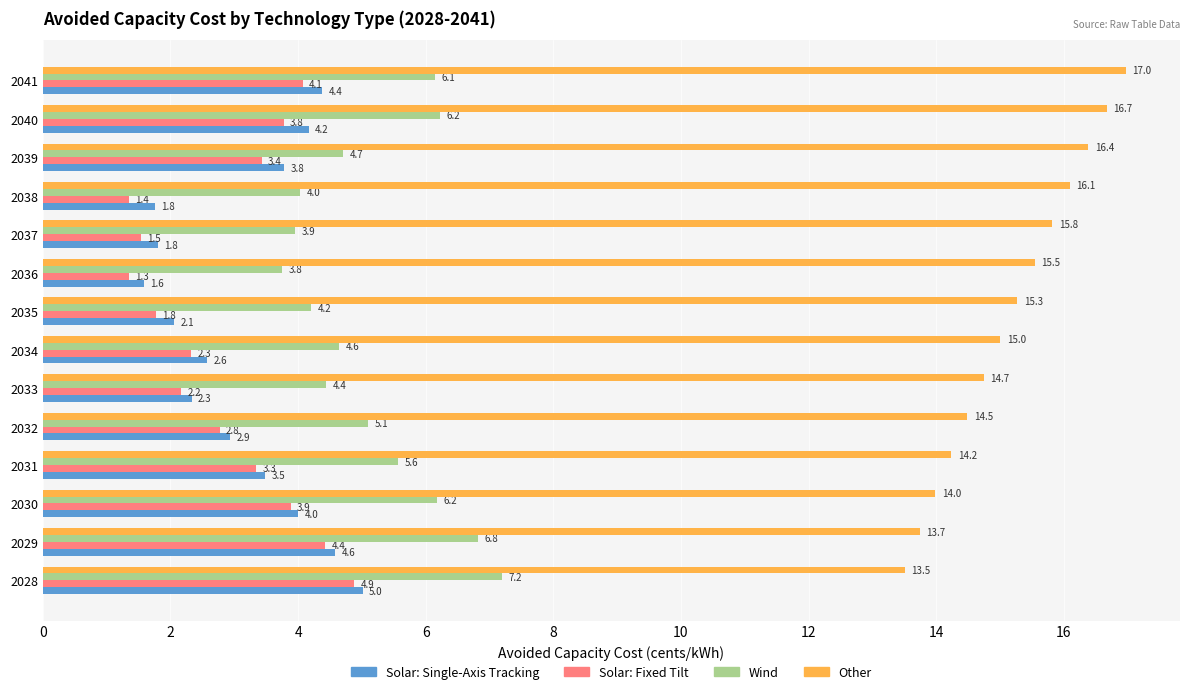

List the labels in order of Other value, largest first.

2041, 2040, 2039, 2038, 2037, 2036, 2035, 2034, 2033, 2032, 2031, 2030, 2029, 2028